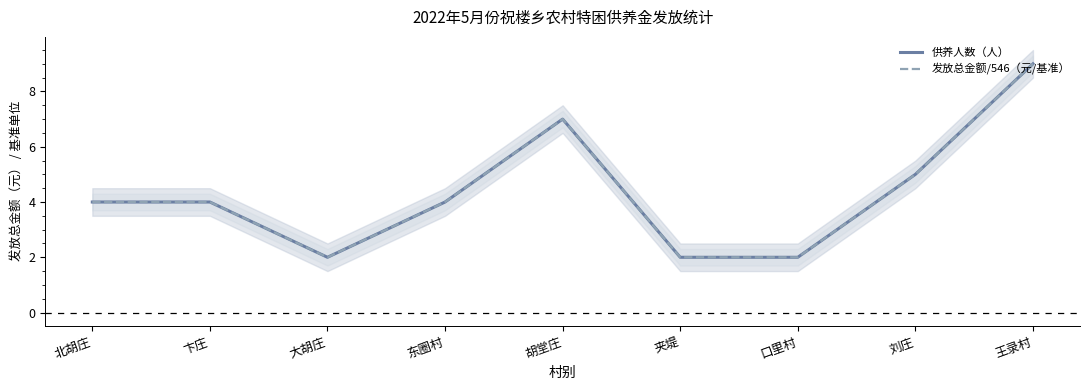

What is the difference between the maximum and minimum values in the 供养人数（人） series?

7